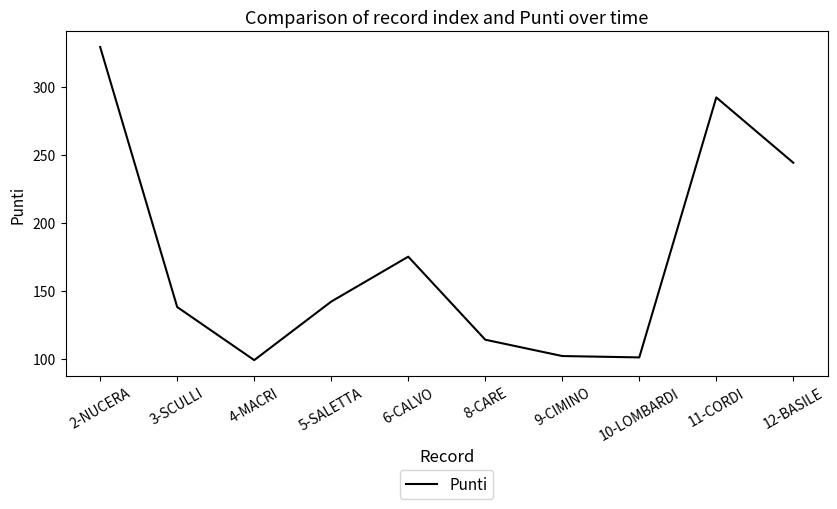

What position from the left is 9-CIMINO?

7